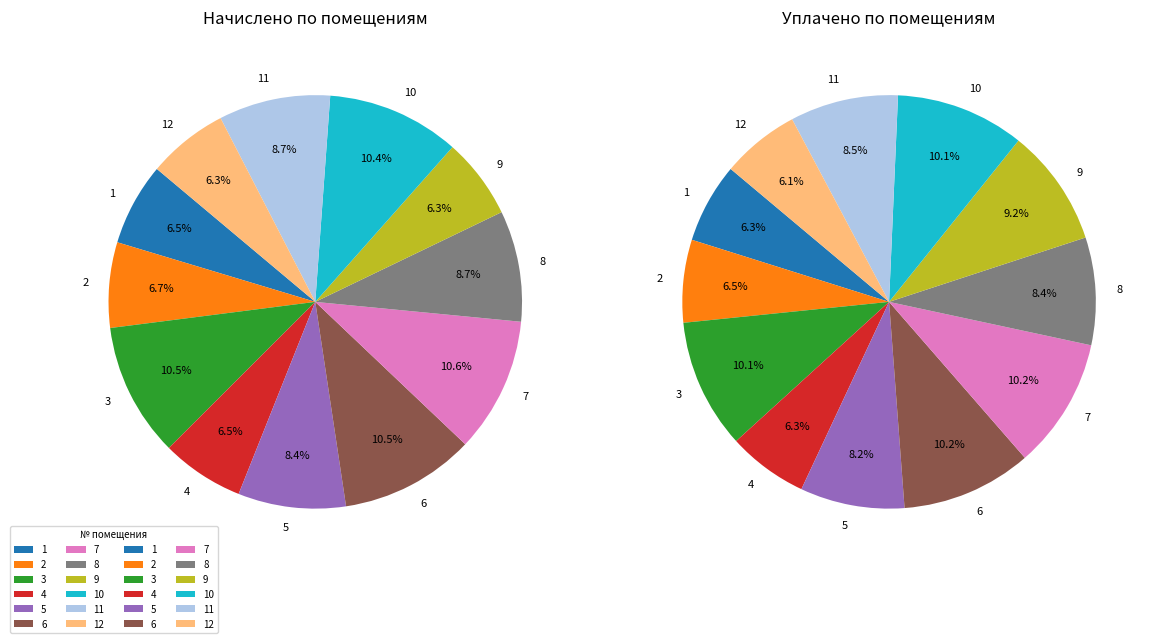

Is there any slice that represents more than half of the pie?

No